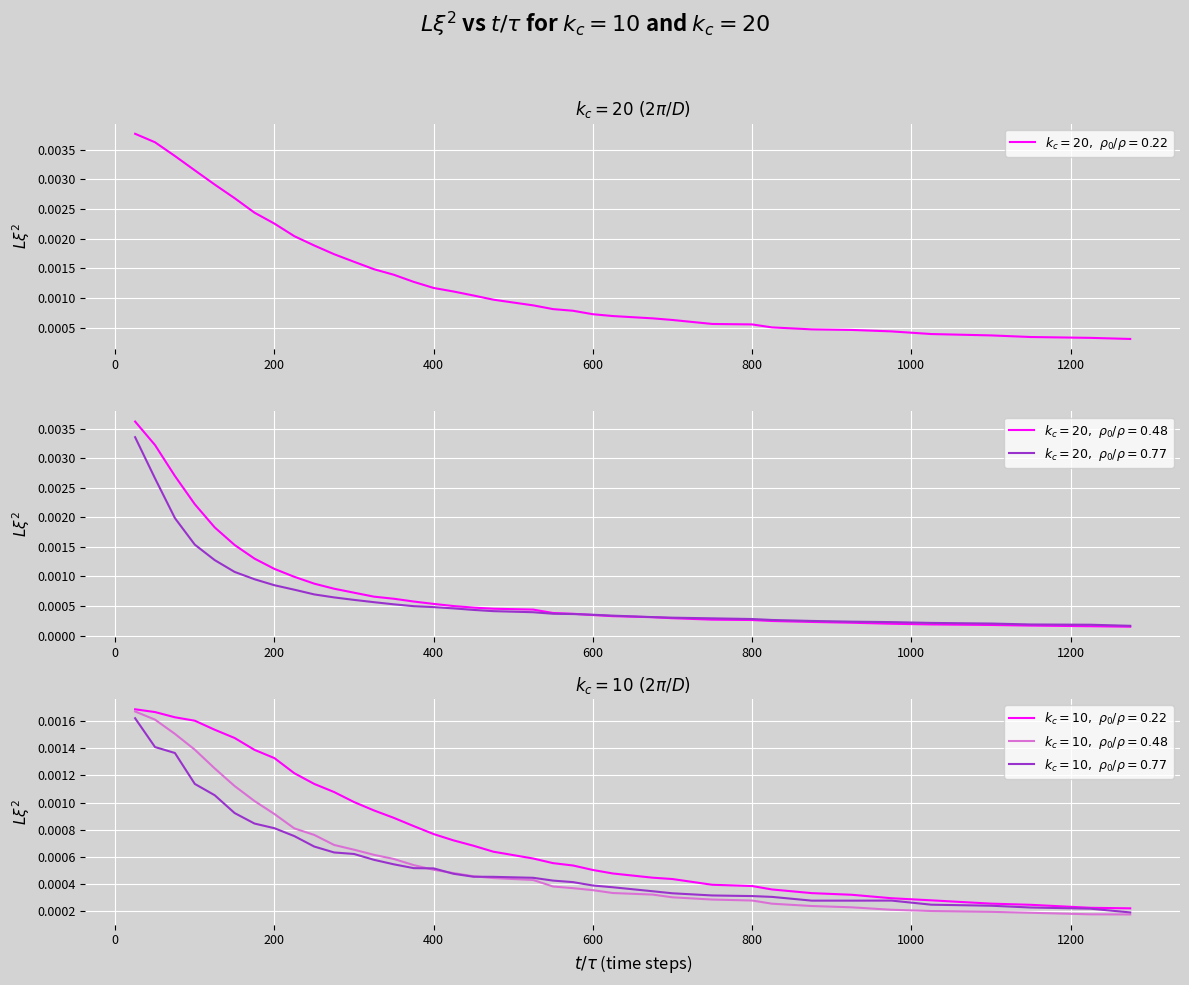

True or false: kc20_rho077 and kc20_rho022 cross at least once.

False